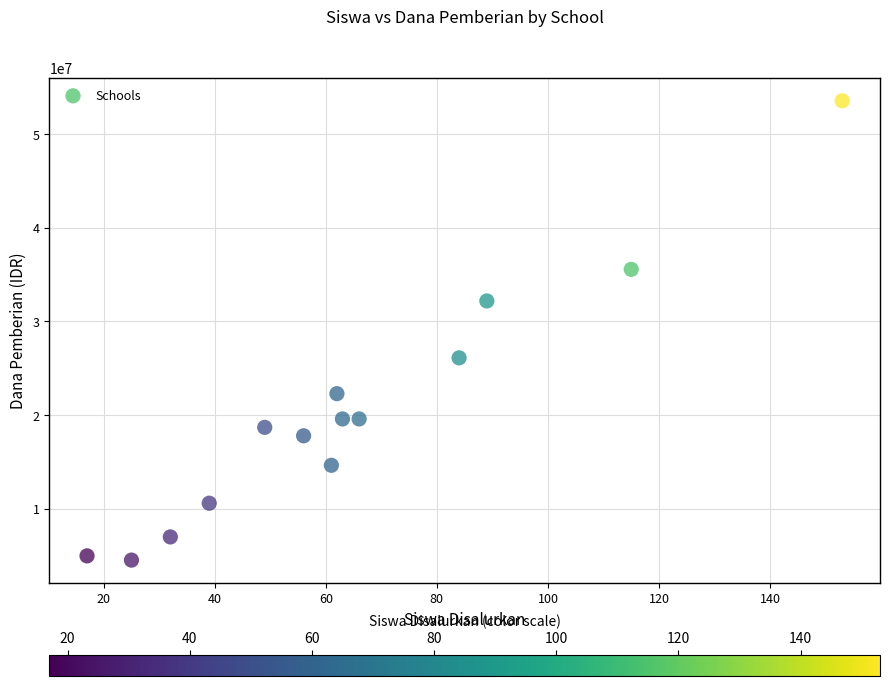

What is the range of Y values (max minus min)?

49050000